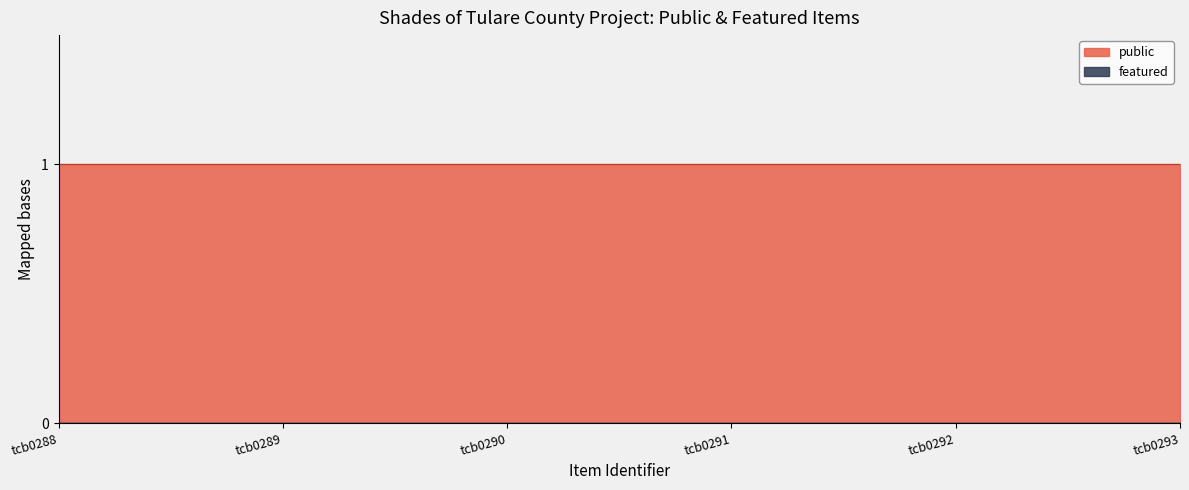

What is the sum of the public values at tcb0291 and tcb0290?

2